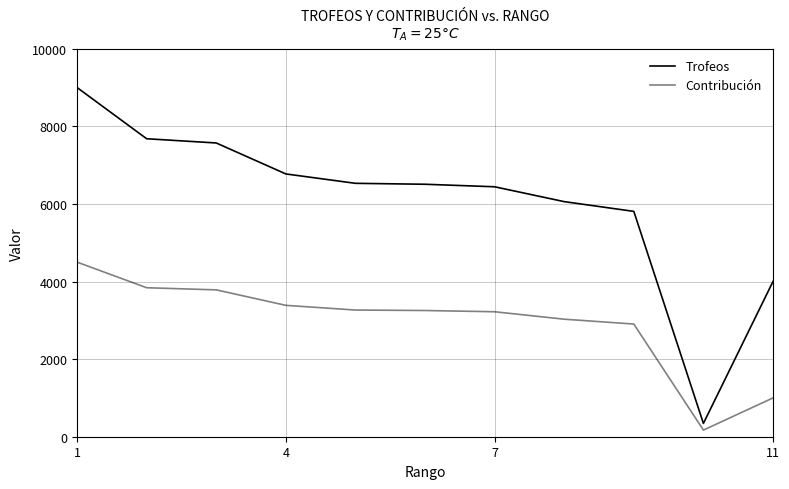

Rank the series by their average value, from lowest to highest.

Contribución, Trofeos